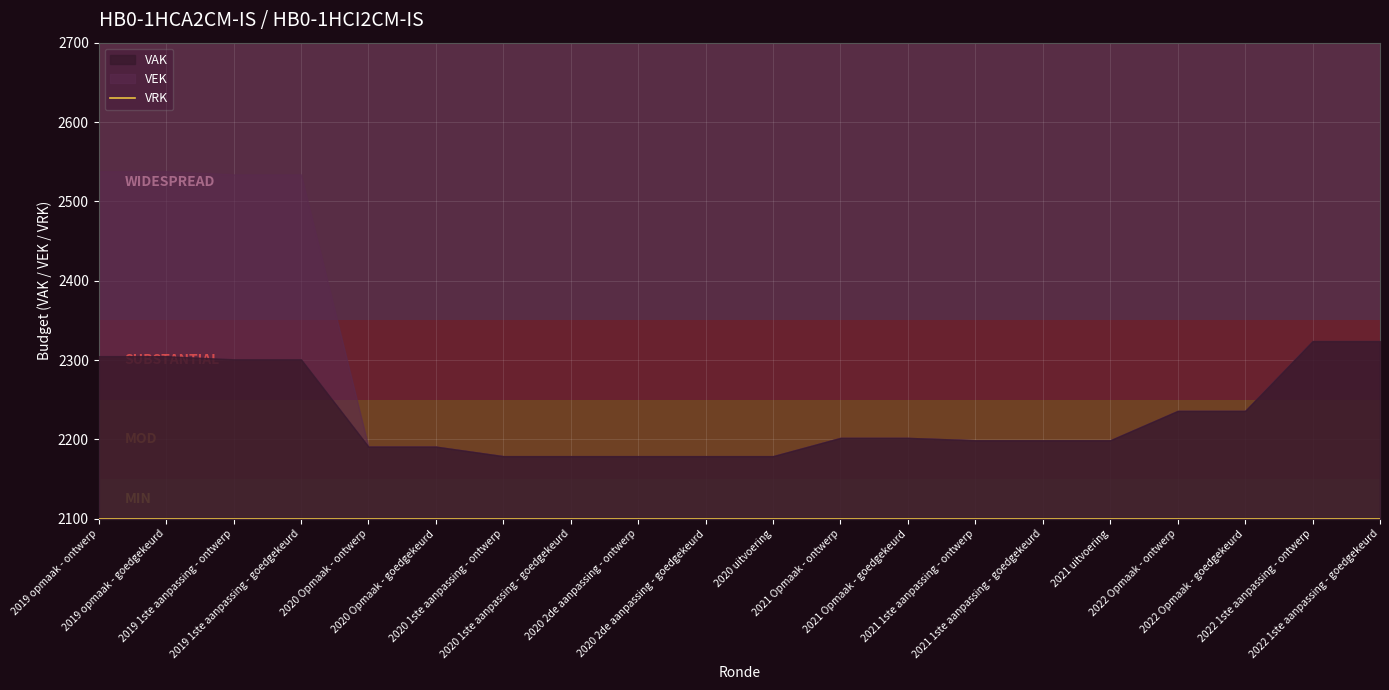

What is the difference between the VEK values at 2019 1ste aanpassing - ontwerp and 2022 Opmaak - goedgekeurd?

298